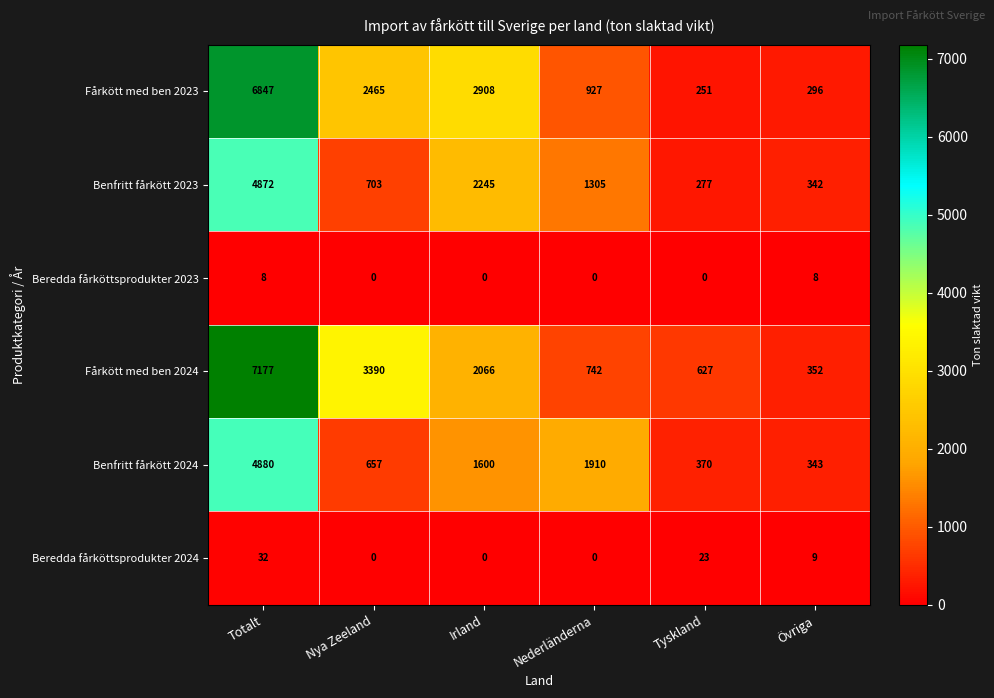

What is the difference between the highest and lowest values at Totalt?

7169